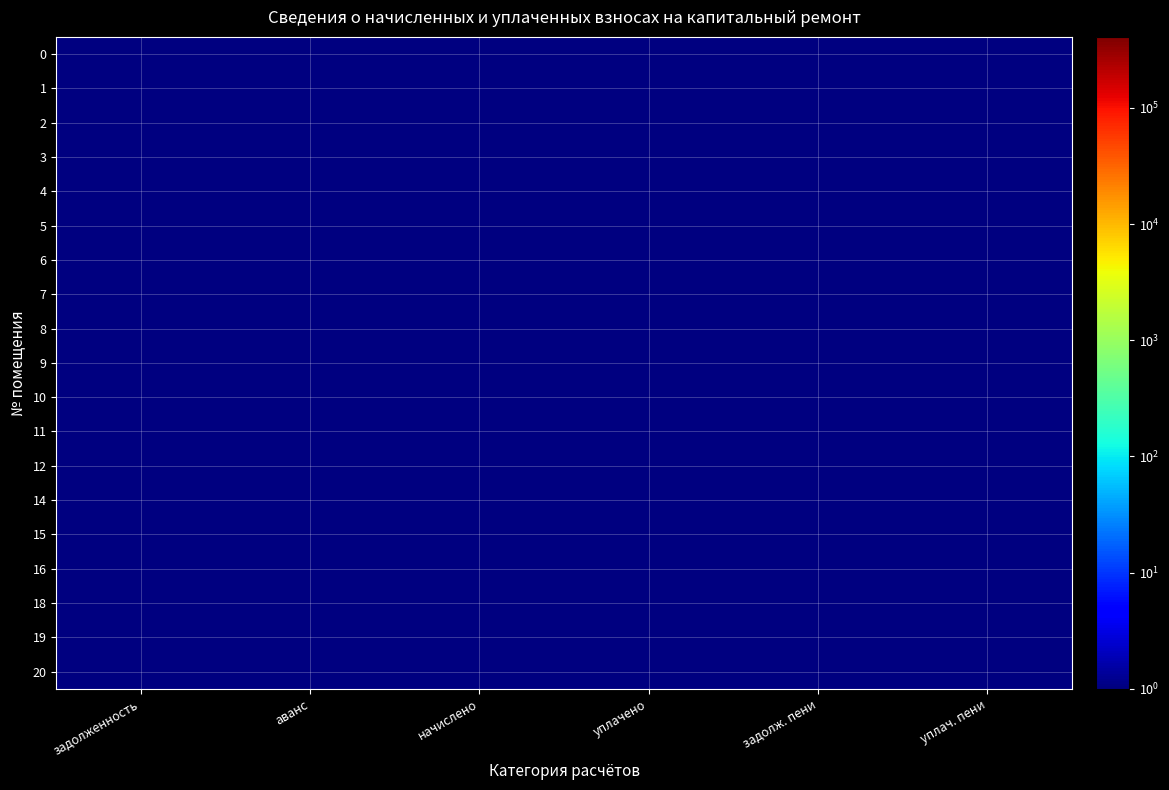

True or false: 2 has a value of 753.9 at задолж. пени.

True